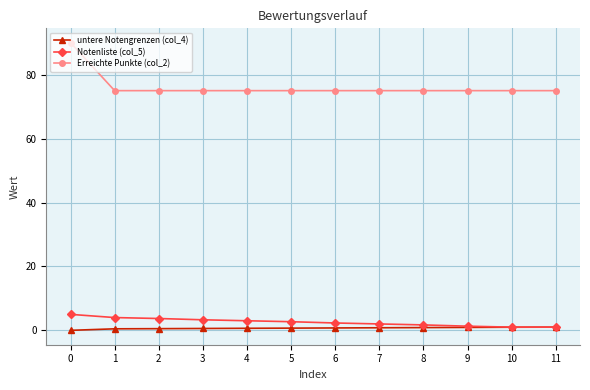

List the series in order of their peak value, lowest first.

untere Notengrenzen (col_4), Notenliste (col_5), Erreichte Punkte (col_2)